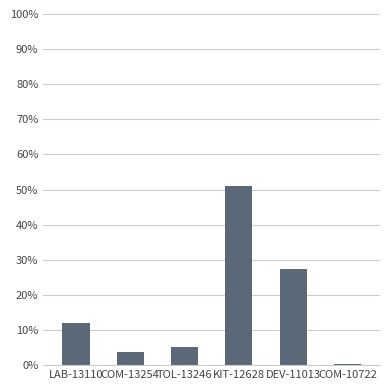

What is the sum of all values?

100.0